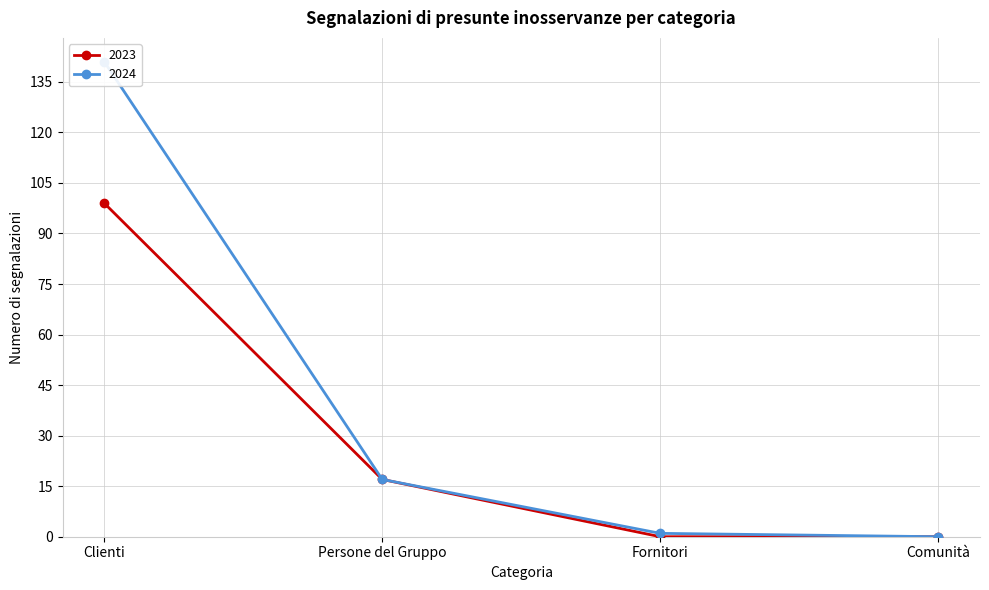

True or false: 2024 and 2023 cross at least once.

False